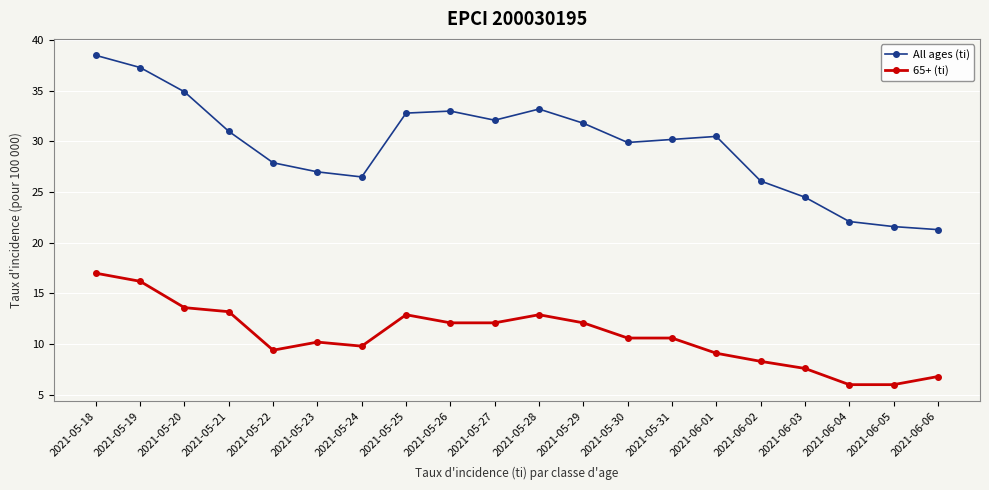

How many interior local peaks does the All ages (ti) series have?

3